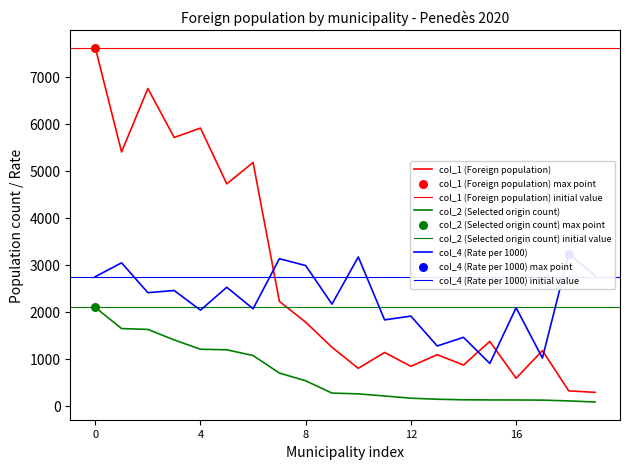

Which series has the widest spread of Y values?

col_1 (Foreign population)